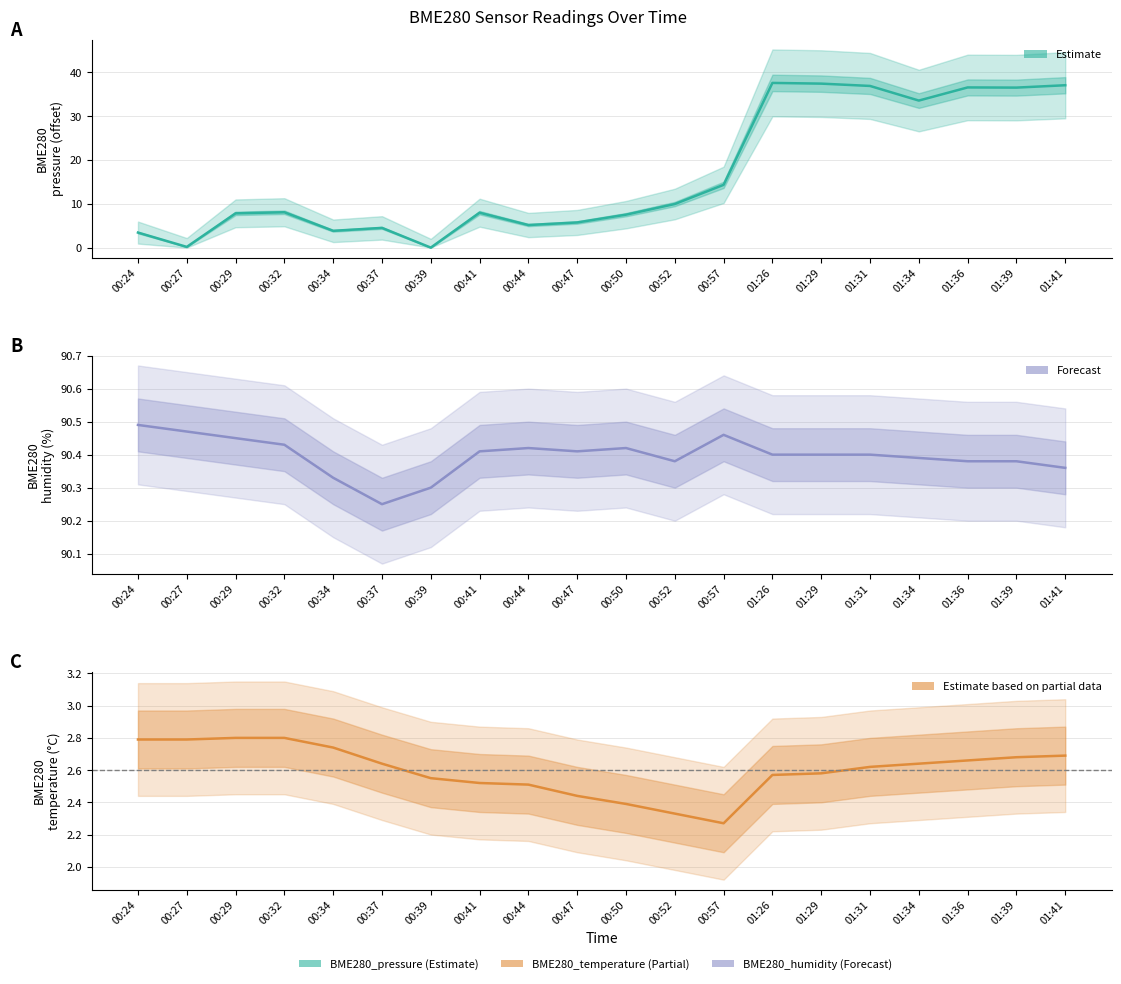

Is it true that BME280_pressure equals 13.0 at 00:29?

False